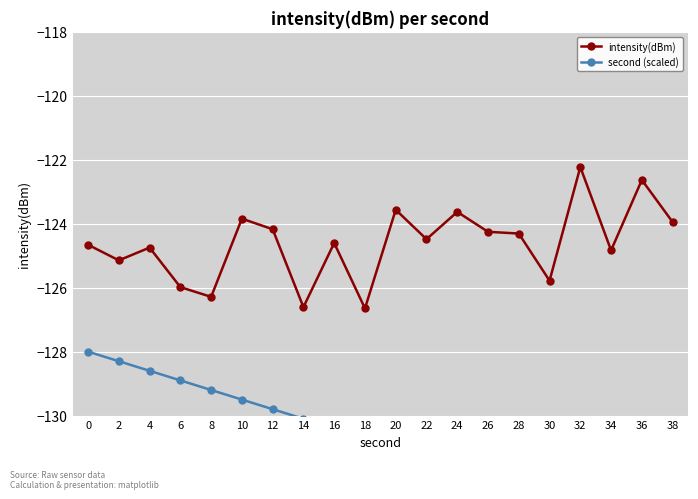

Reading right to left, transcribe all the data shown in this chart.

intensity(dBm): -123.9	-122.6	-124.8	-122.2	-125.8	-124.3	-124.3	-123.6	-124.5	-123.6	-126.6	-124.6	-126.6	-124.2	-123.8	-126.3	-126.0	-124.7	-125.1	-124.7
second (scaled): -133.7	-133.4	-133.1	-132.8	-132.5	-132.2	-131.9	-131.6	-131.3	-131.0	-130.7	-130.4	-130.1	-129.8	-129.5	-129.2	-128.9	-128.6	-128.3	-128.0